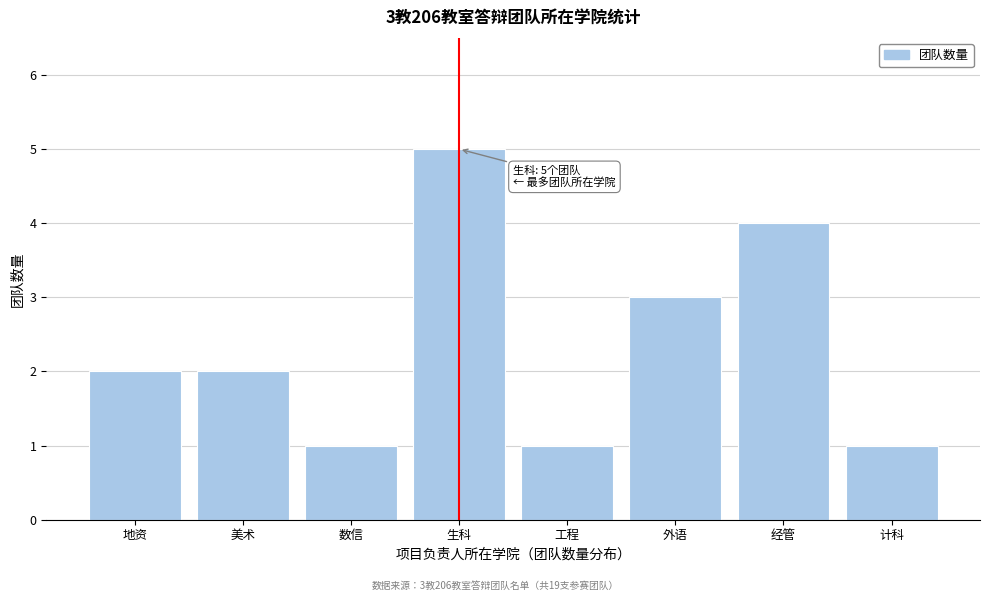

Reading right to left, transcribe all the data shown in this chart.

1	4	3	1	5	1	2	2